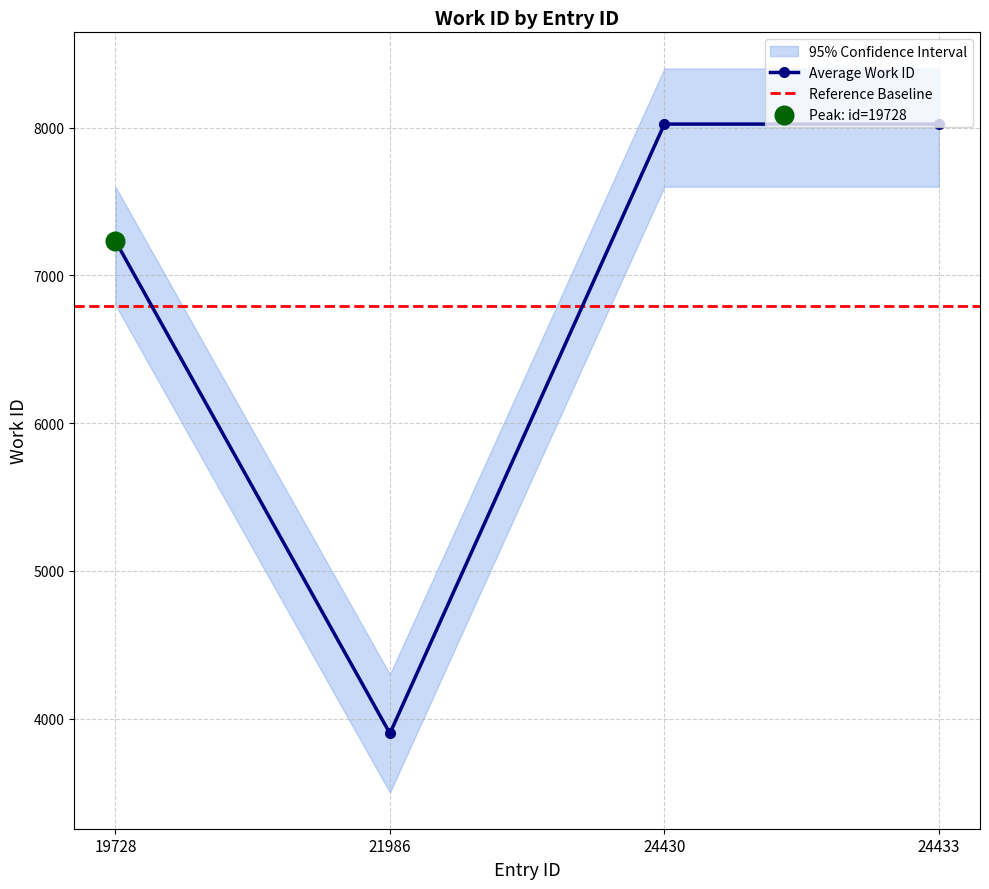

Between 19728 and 24433, which is larger?

24433